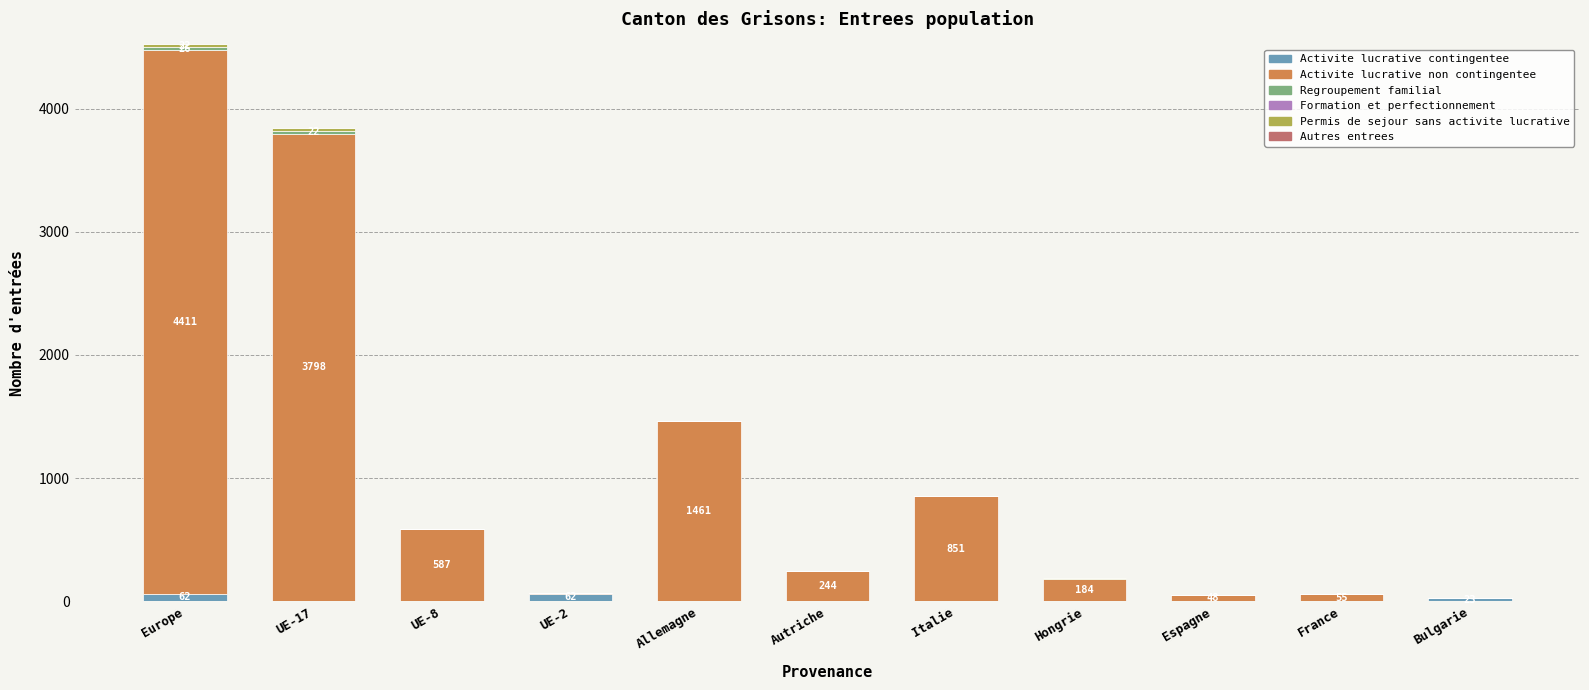

Is it true that Activite lucrative contingentee equals 0 at Hongrie?

True